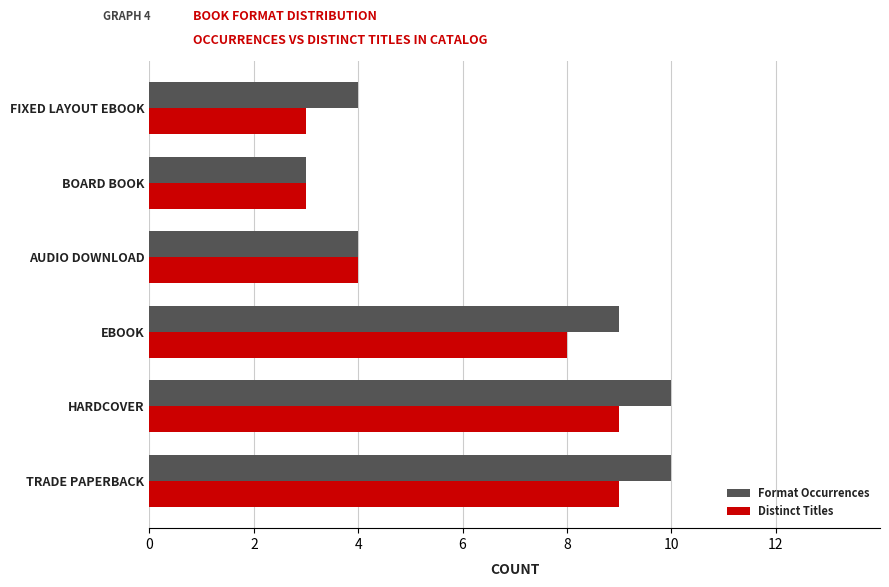

What is the difference between the maximum and minimum values in the Distinct Titles series?

6